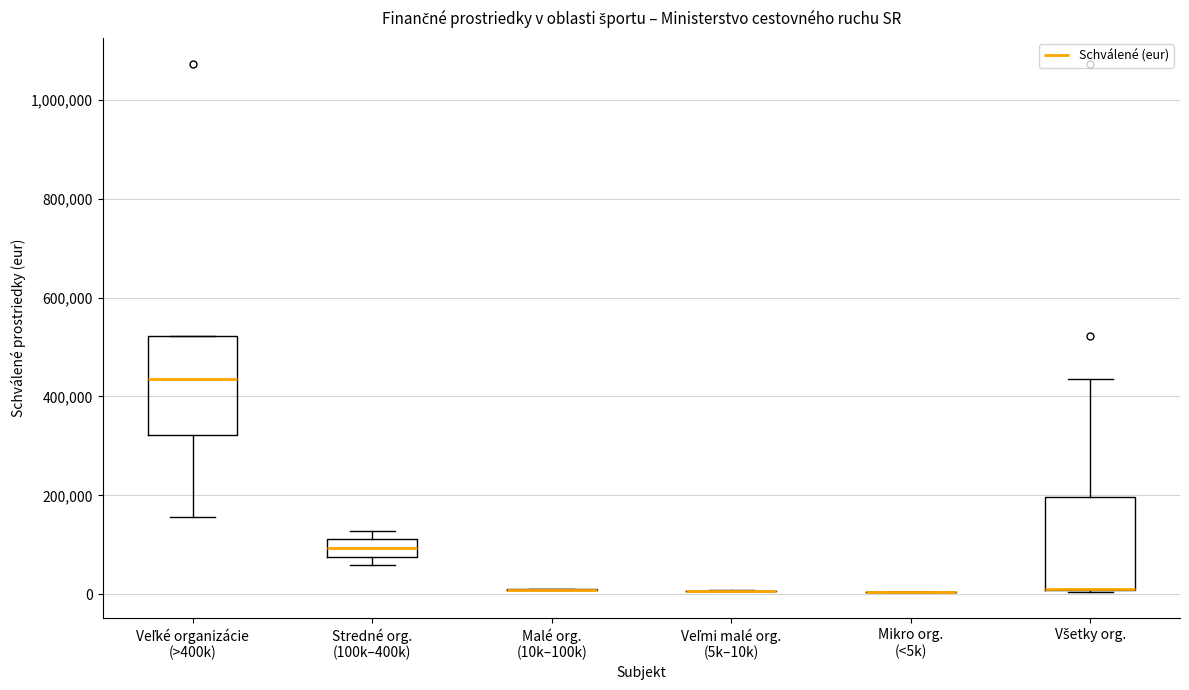

Reading left to right, read every box against the y-axis: the position of its median line, the range the box covers, and the ends of its whiskers. The values are not printed on the chart, so give them approximately, as read against the axis.

Veľké organizácie (>400k): median 440000, box 320000 to 520000, whiskers 160000 to 520000
Stredné org. (100k–400k): median 100000, box 80000 to 120000, whiskers 60000 to 120000 (just above the box's upper edge)
Malé org. (10k–100k): box collapsed to a line at 0, whiskers 0 to 20000
Veľmi malé org. (5k–10k): box collapsed to a line at 0, whiskers 0 to 0
Mikro org. (<5k): box collapsed to a line at 0, whiskers 0 to 0
Všetky org.: median 0 (drawn on the box's lower edge), box 0 to 200000, whiskers 0 to 440000